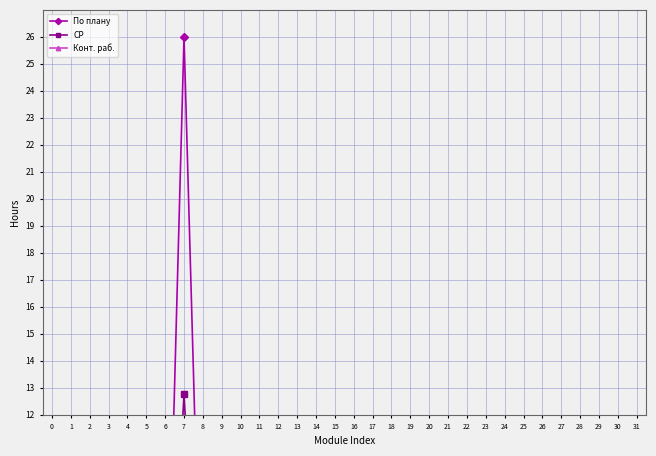

What is the spread (max minus min) of values at 11?

0.1